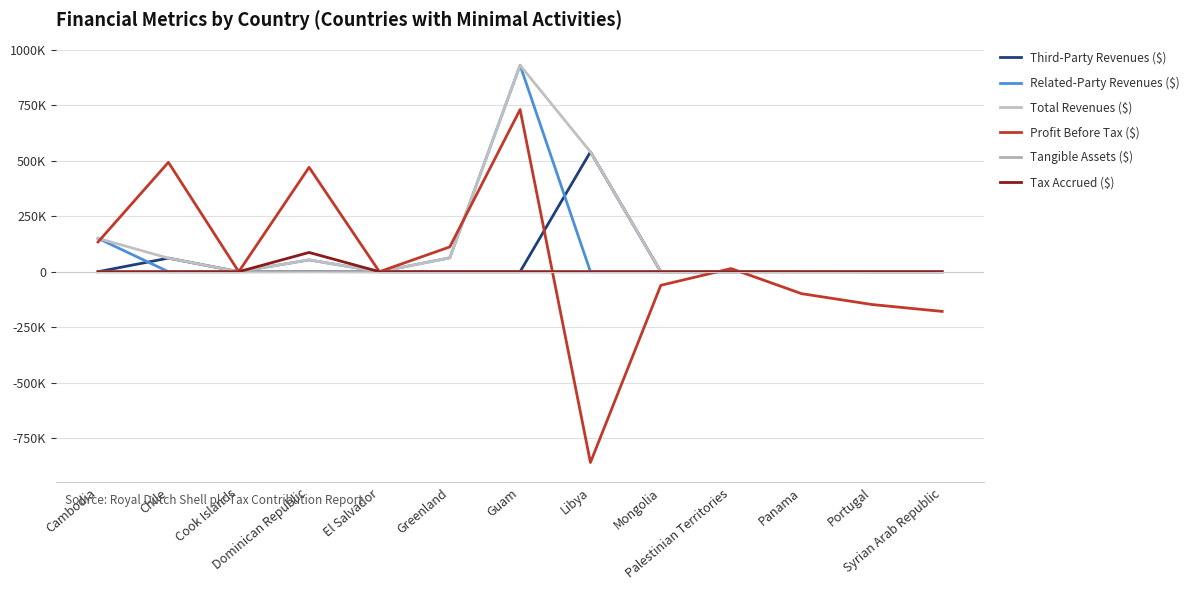

Where does the Total Revenues ($) series first go above 1571?

Cambodia